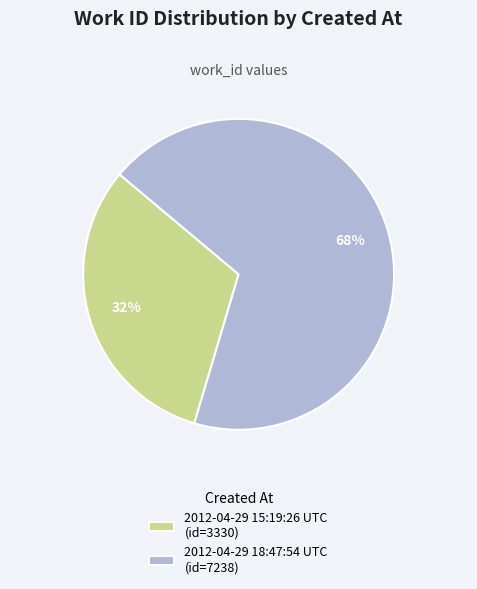

The 2012-04-29 15:19:26 UTC slice represents 32% of the pie. True or false?

True